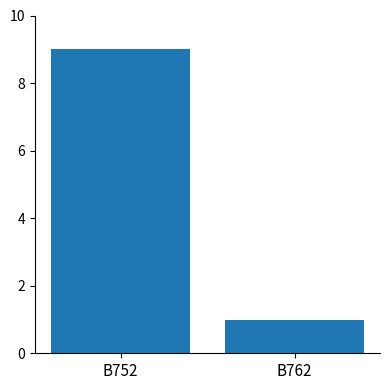

Reading left to right, list all the values displayed in this chart.

9	1